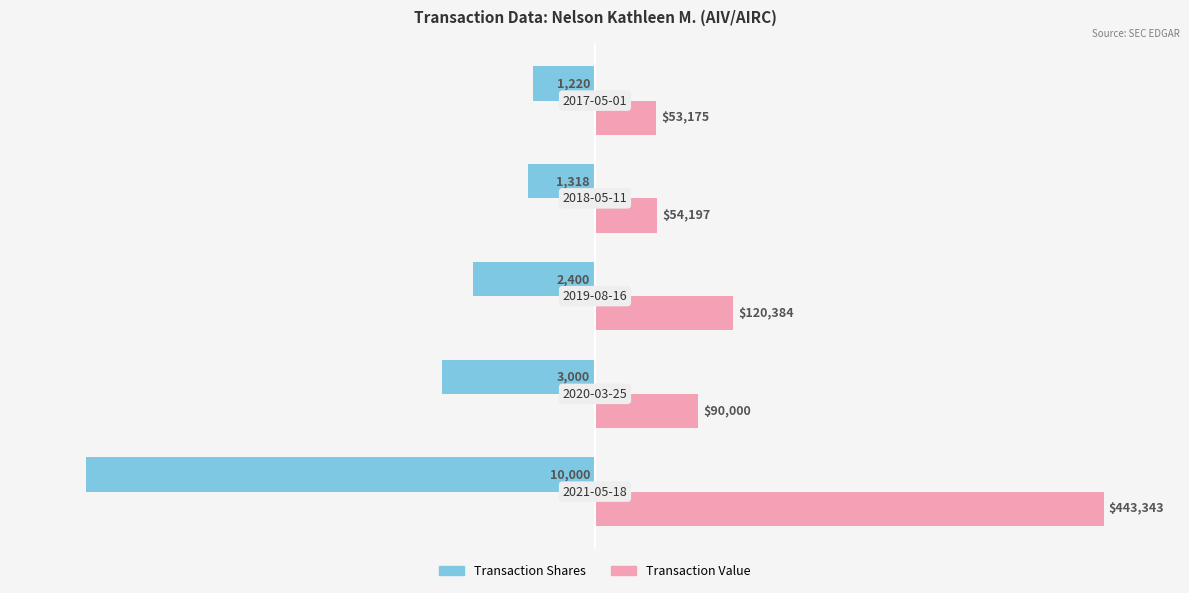

Reading right to left, what are all the values shown in this chart?

Transaction Shares (normalized %): -12.2	-13.2	-24.0	-30.0	-100.0
Transaction Value (normalized %): 12.0	12.2	27.2	20.3	100.0